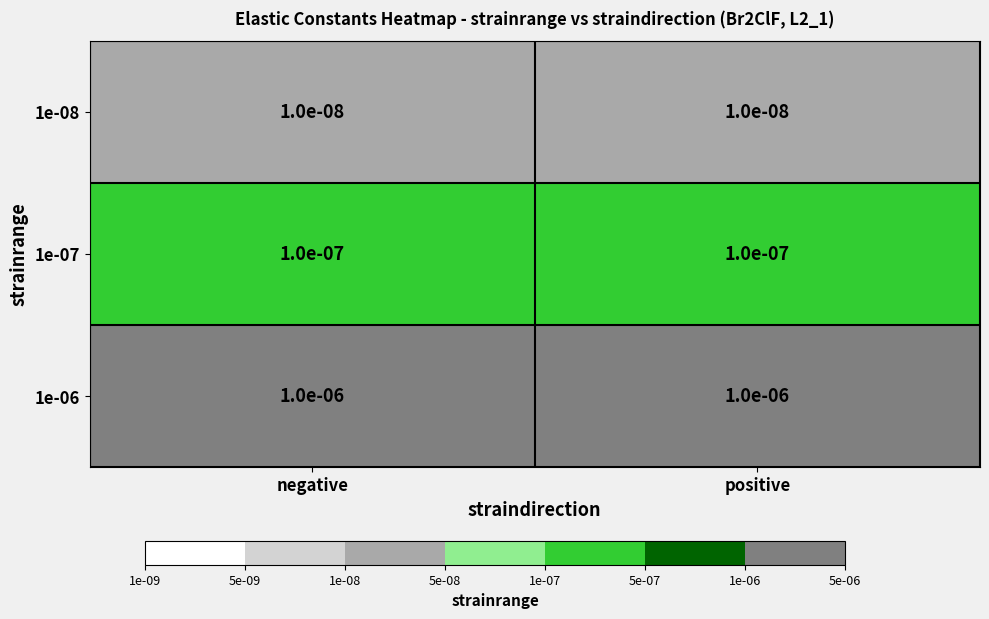

Is the value of 1e-07 at negative greater than the value of 1e-06 at positive?

No